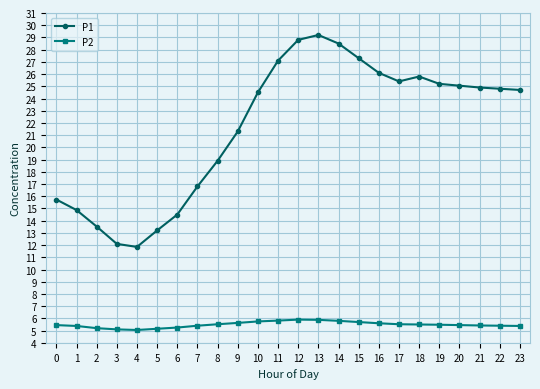

What is the total value across all series at 11?

32.9